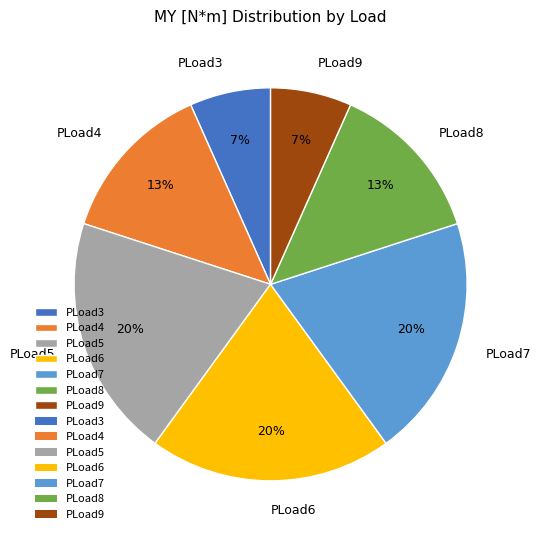

Is the sum of PLoad4 and PLoad3 greater than half?

No